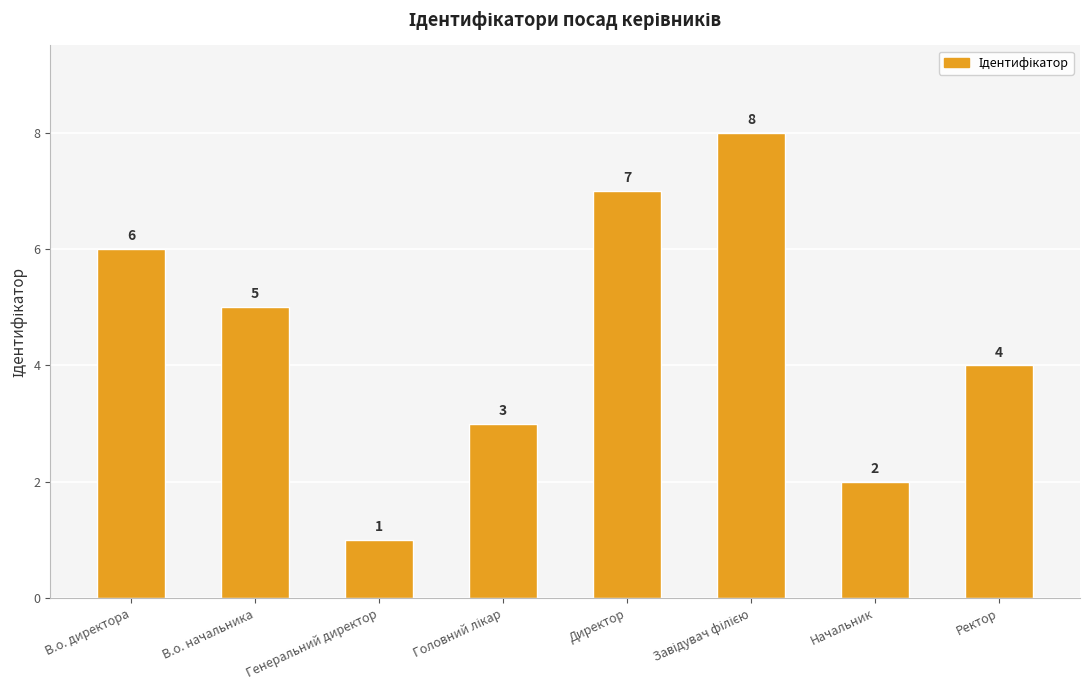

Which label corresponds to the smallest value in the chart?

Генеральний директор